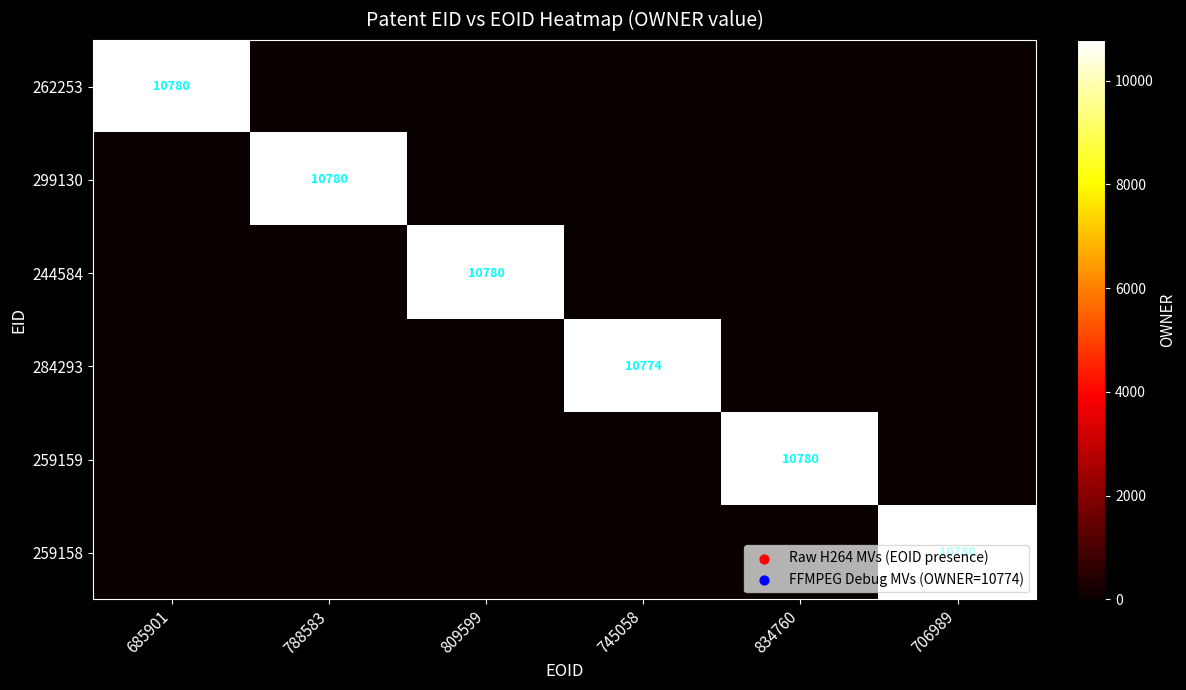

True or false: 262253 has a value of 15598 at 685901.

False